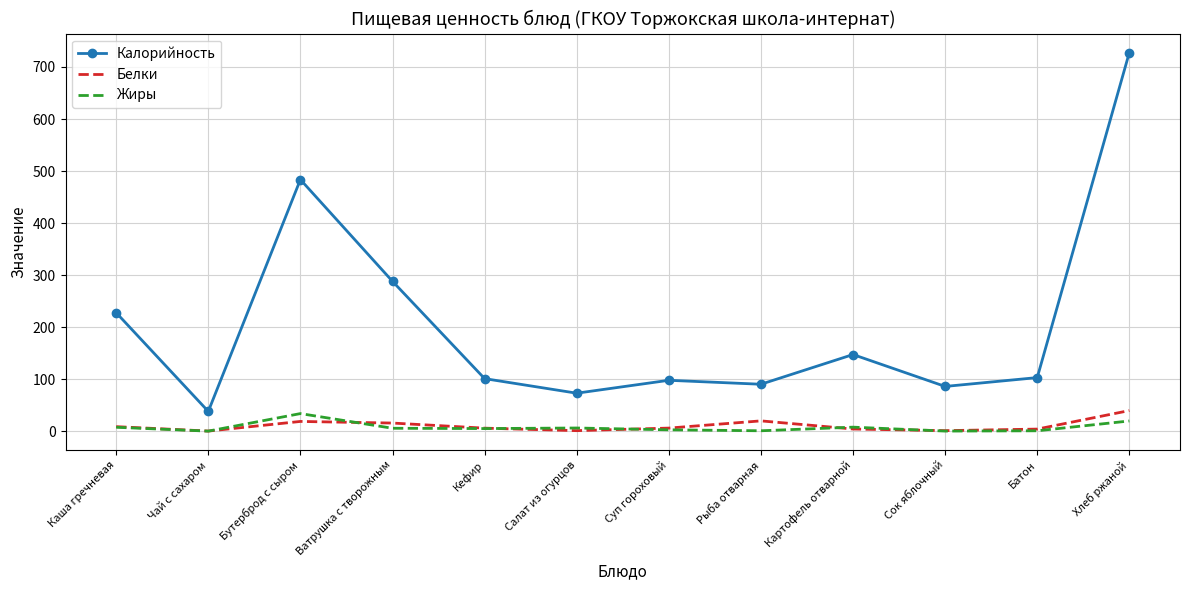

At which category is the sum across all series the highest?

Хлеб ржаной